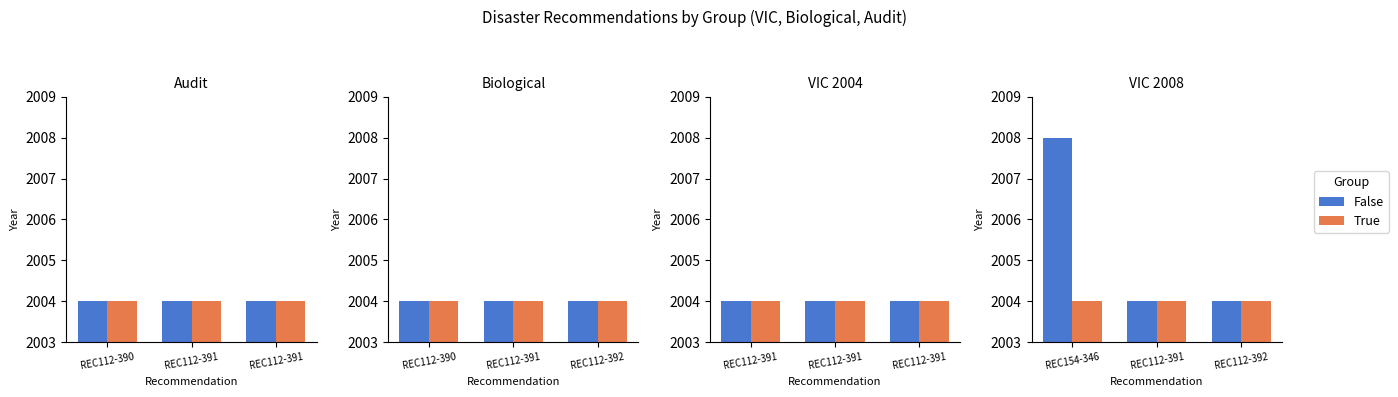

How many groups of bars are there?

3